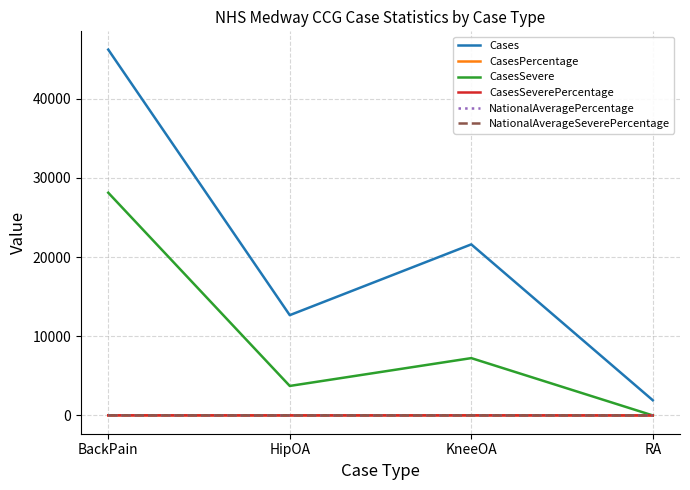

What is the difference between the CasesSeverePercentage values at HipOA and KneeOA?

3.1